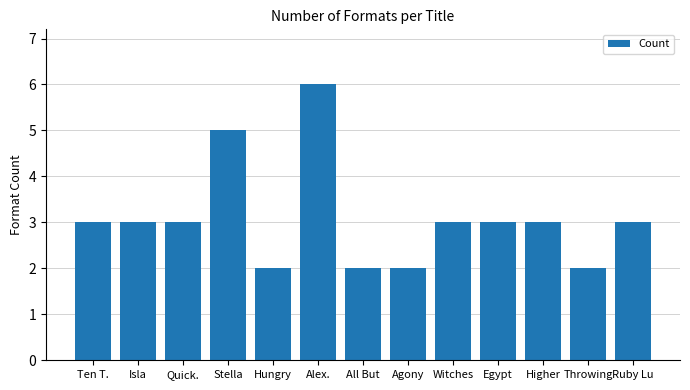

Between Ten T. and Hungry, which is larger?

Ten T.